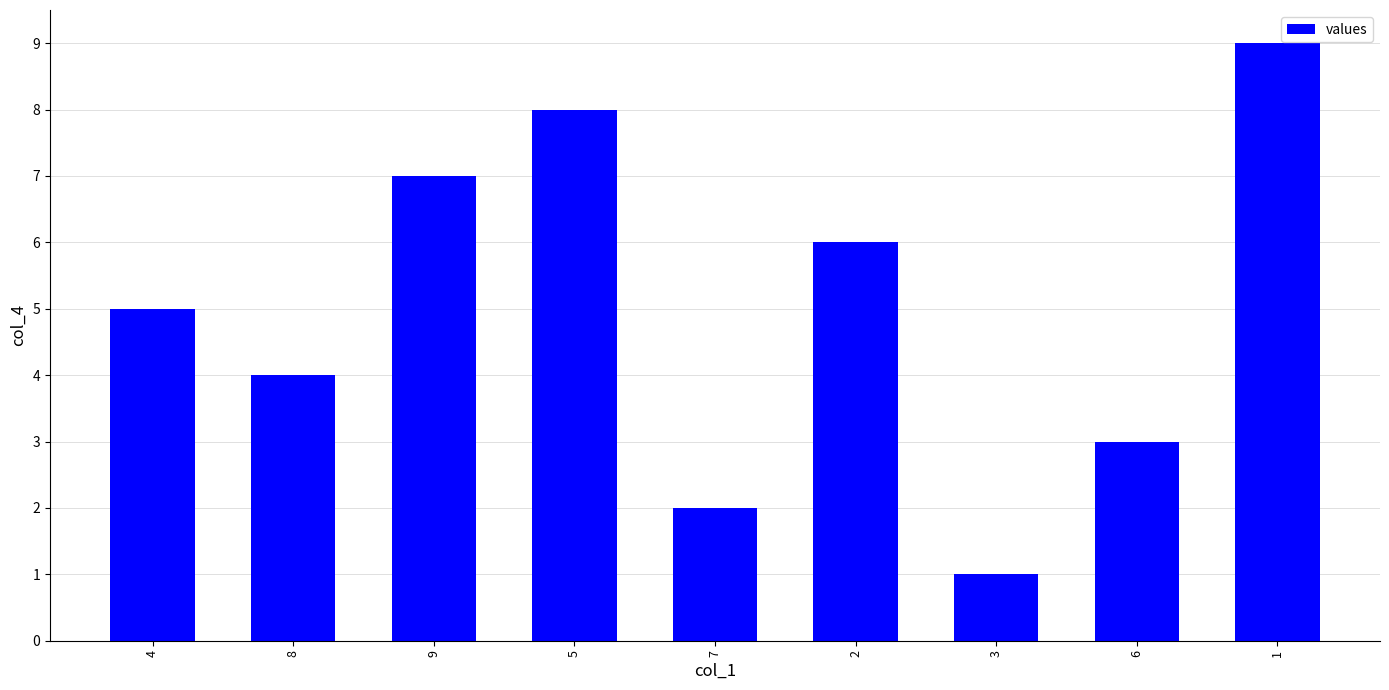

Reading left to right, what are all the values shown in this chart?

4=5	8=4	9=7	5=8	7=2	2=6	3=1	6=3	1=9